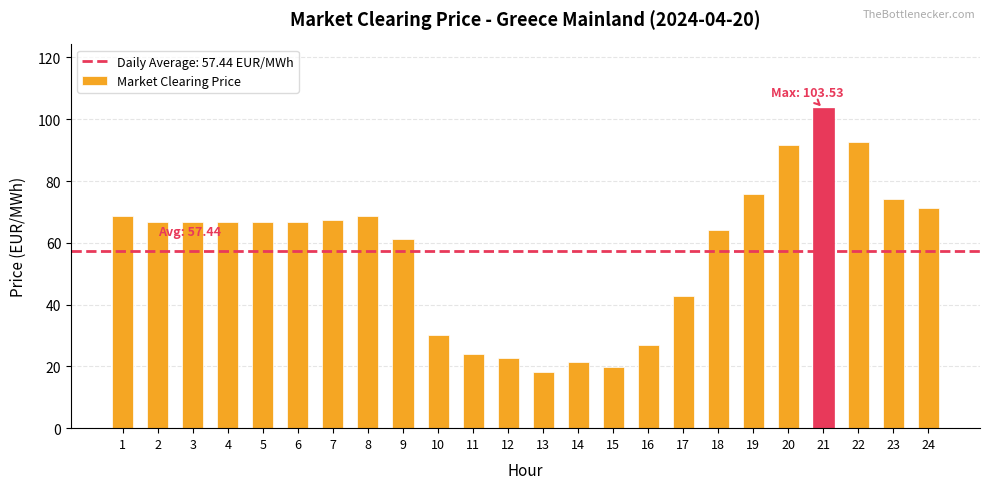

What is the value of the 6th bar from the left?

66.8